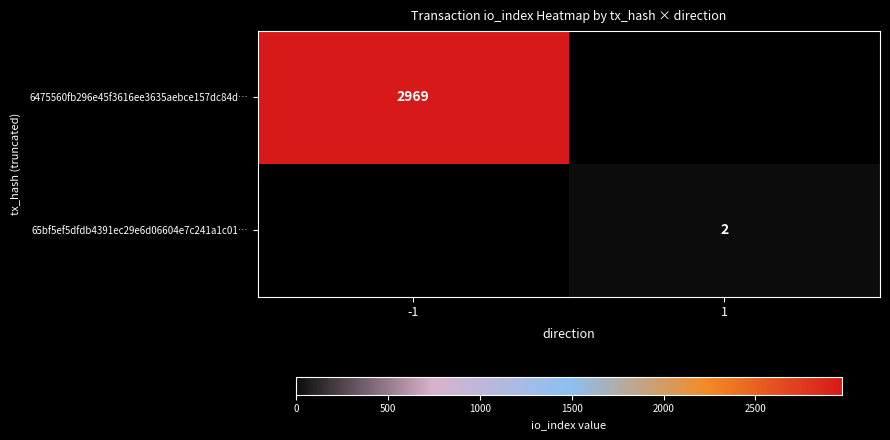

Is it true that 6475560fb296e45f3616ee3635aebce157dc84d… equals 2969 at -1?

True